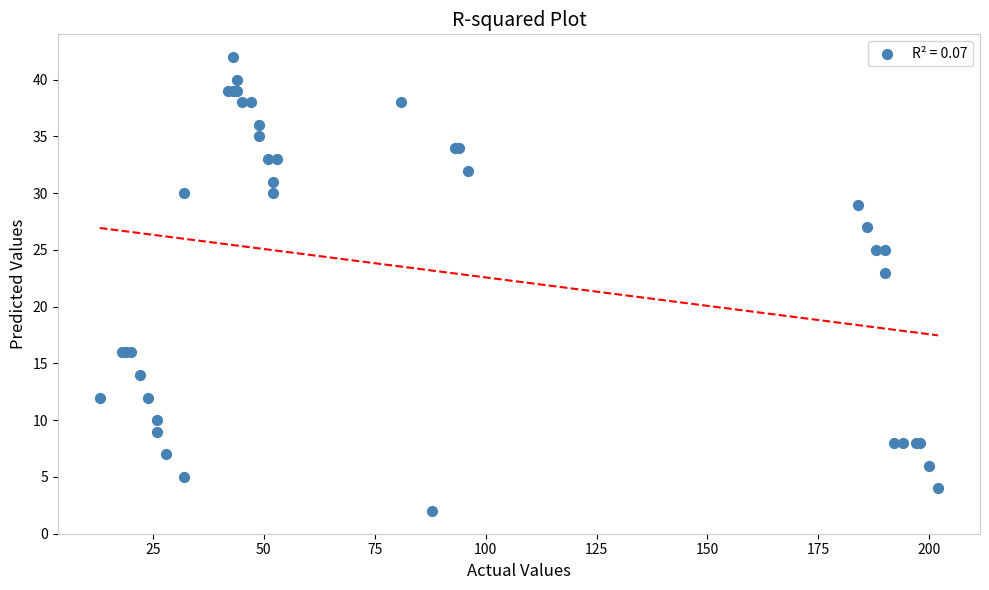

What Y value in the scatter plot is closest to 22?

23